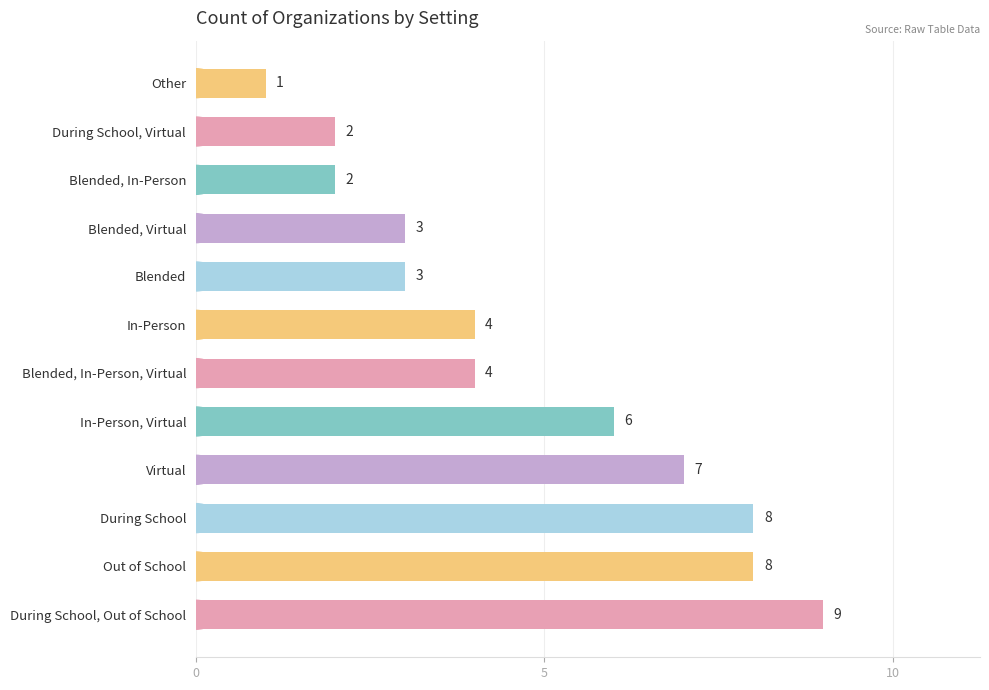

What is the smallest value displayed?

1